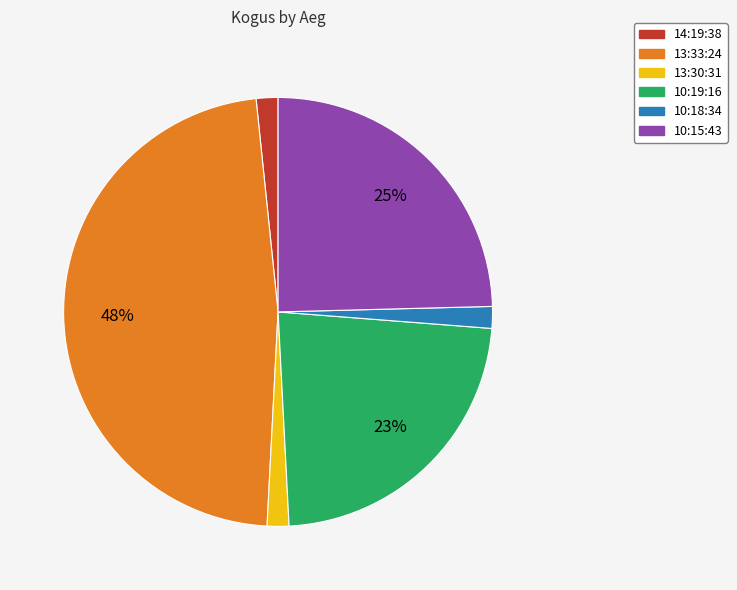

How many segments does this pie chart have?

6